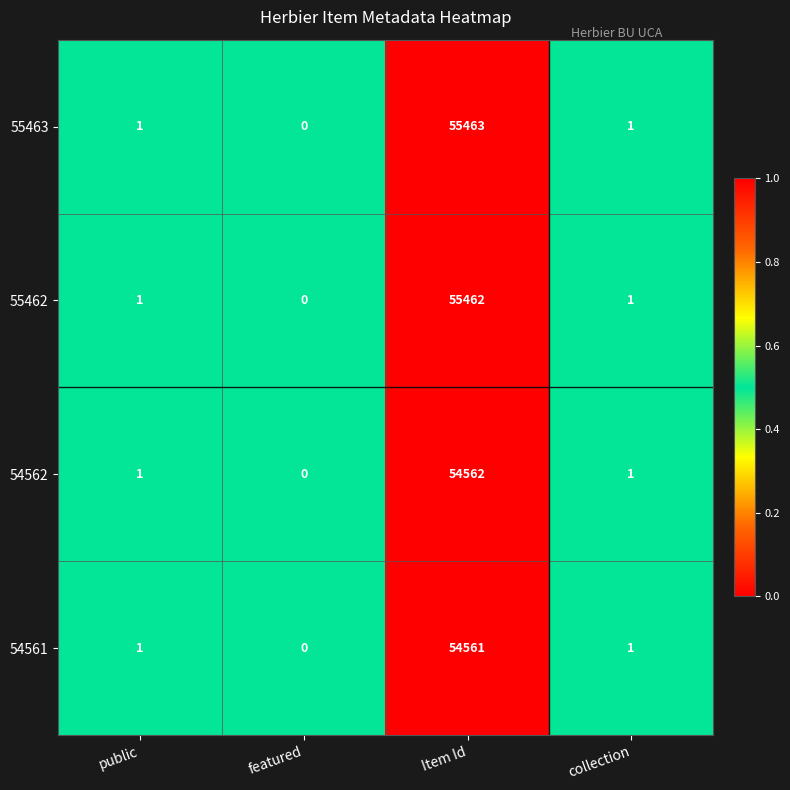

Is it true that 55463 equals 1 at public?

True